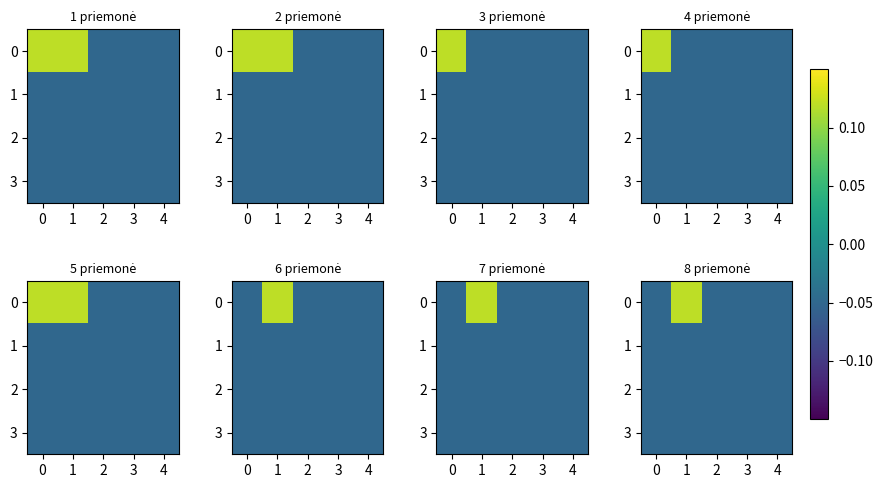

Which series has the widest spread of values?

row_0